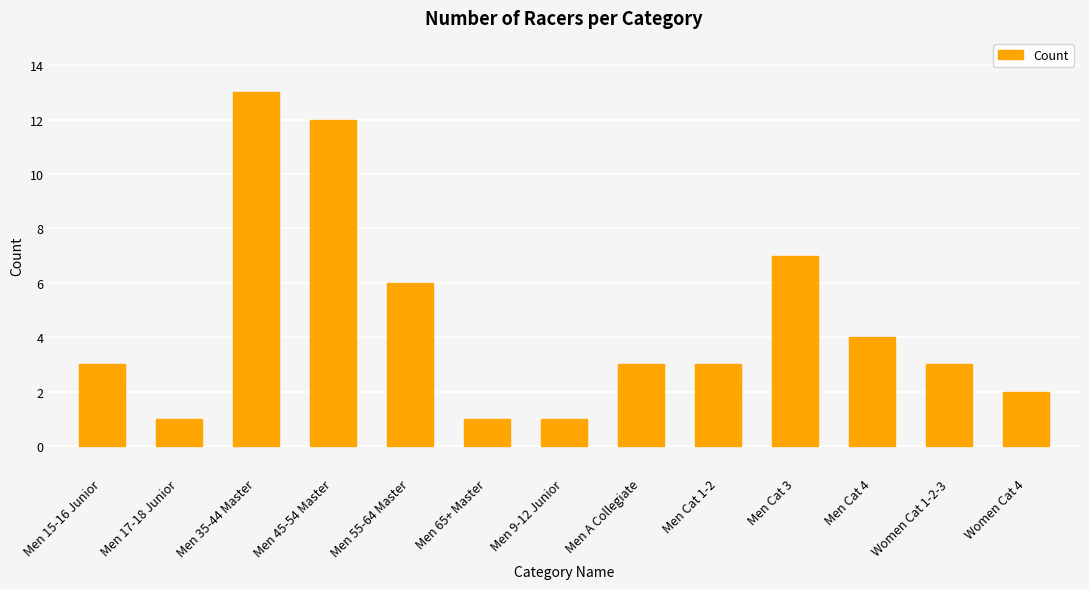

How many categories are shown in the chart?

13